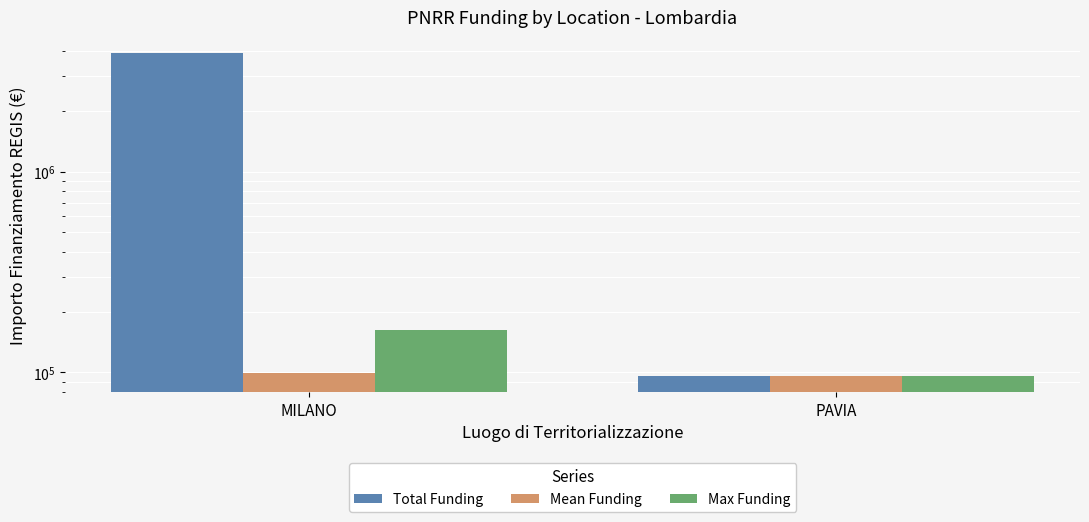

How many data points in Total Funding are less than 3897715?

1